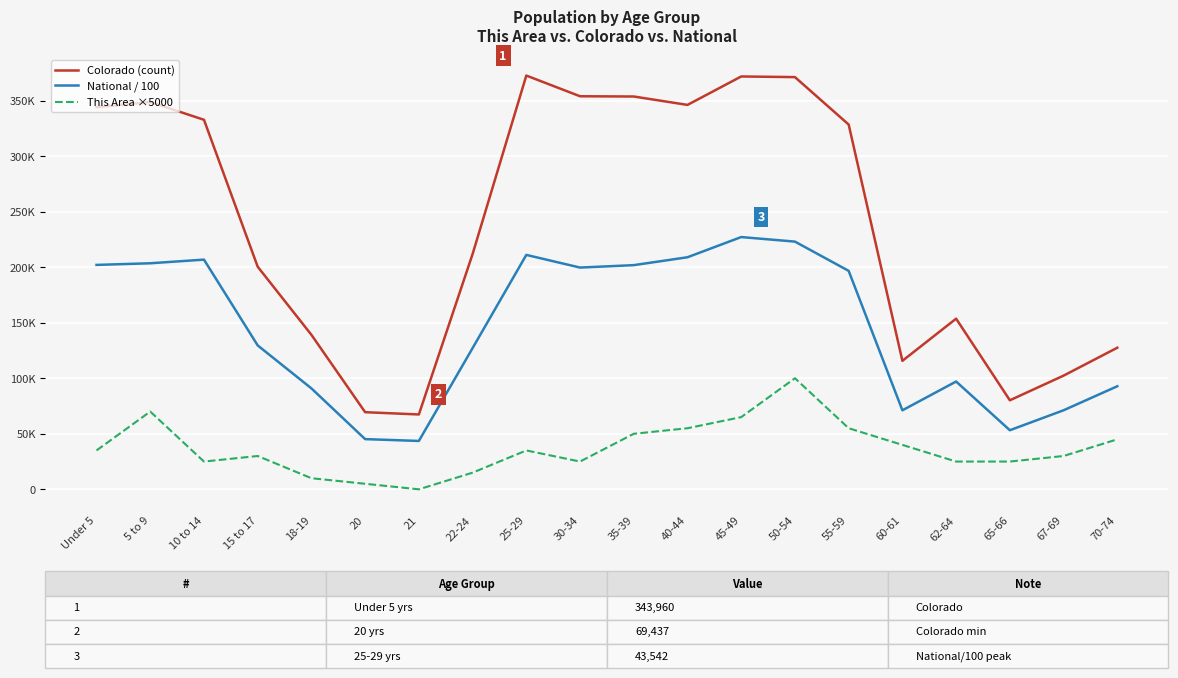

Which series has the largest range (max minus min)?

Colorado (count)